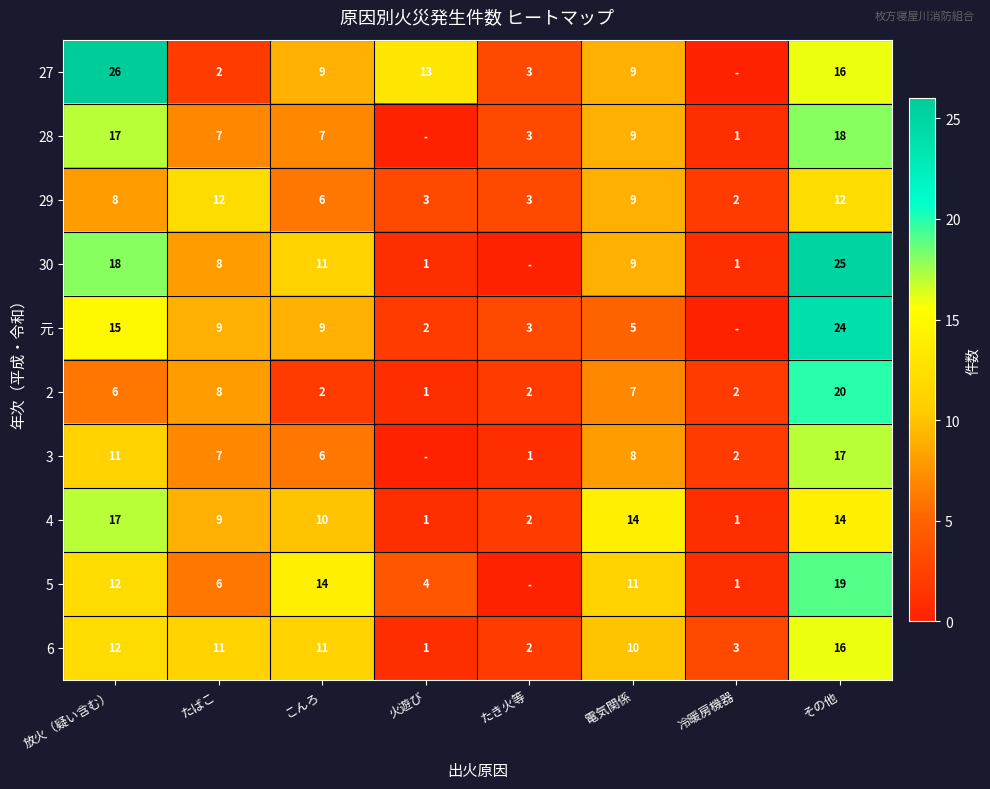

What is the average value of the 2 series?

6